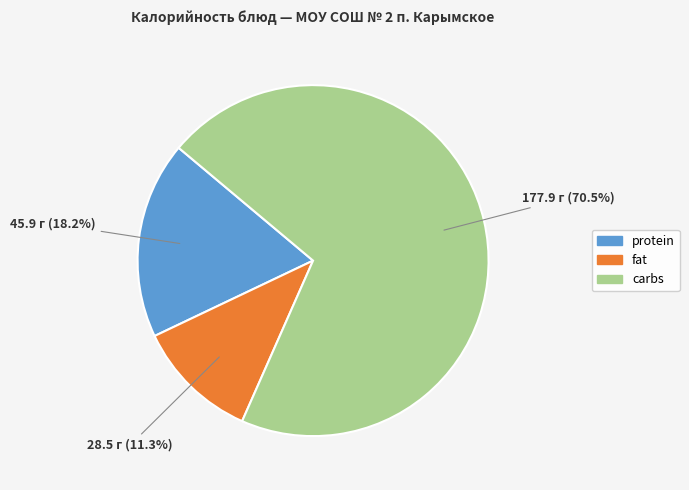

How many slices are in this pie chart?

3